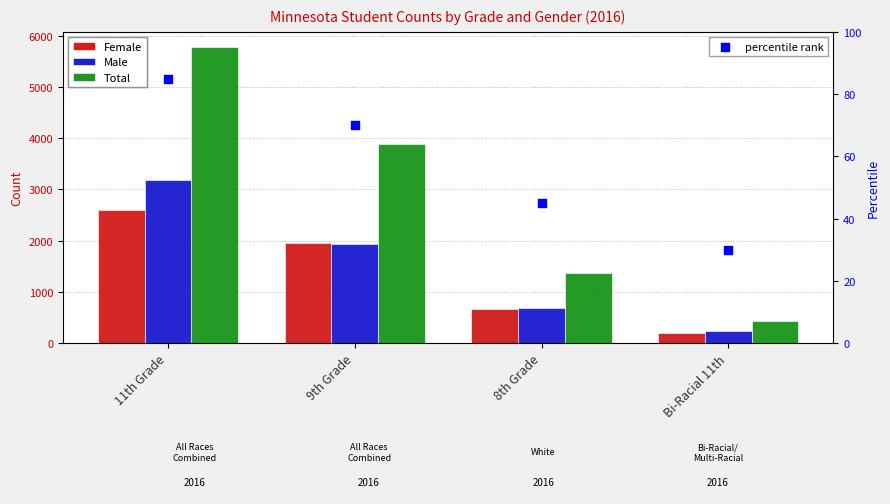

At how many categories does at least one series exceed 369?

4